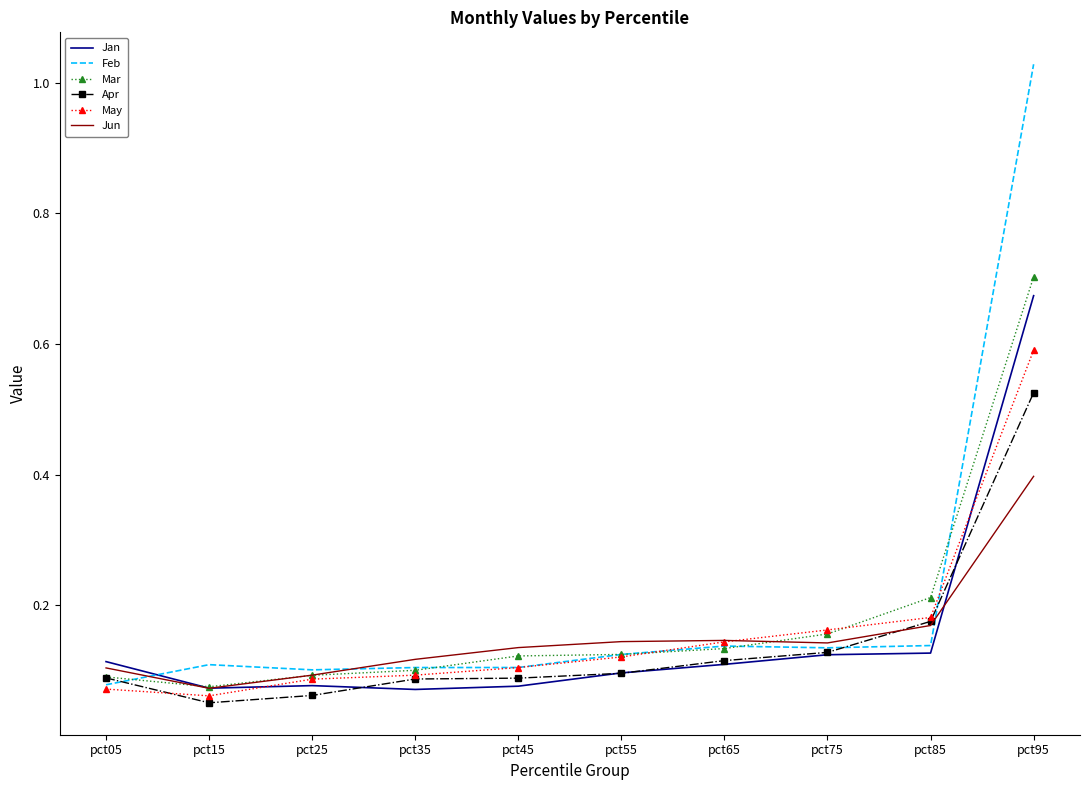

Is it true that Jan equals 0.1 at pct75?

True